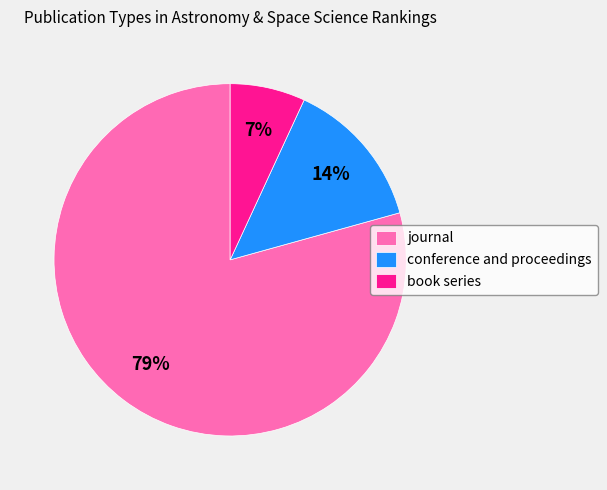

Which category accounts for the majority?

journal